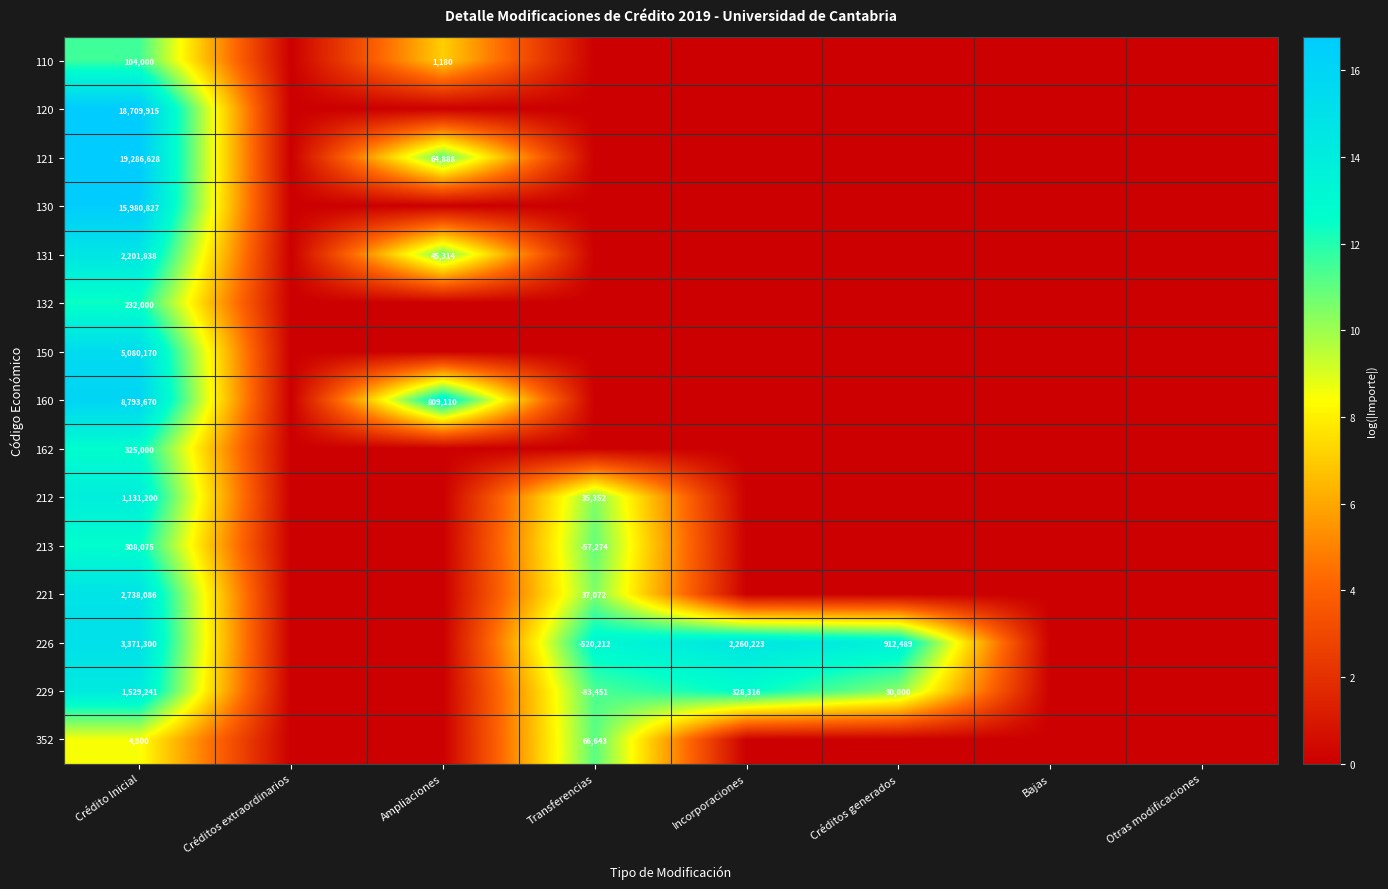

The value of 162 at Crédito Inicial is 143843. True or false?

False